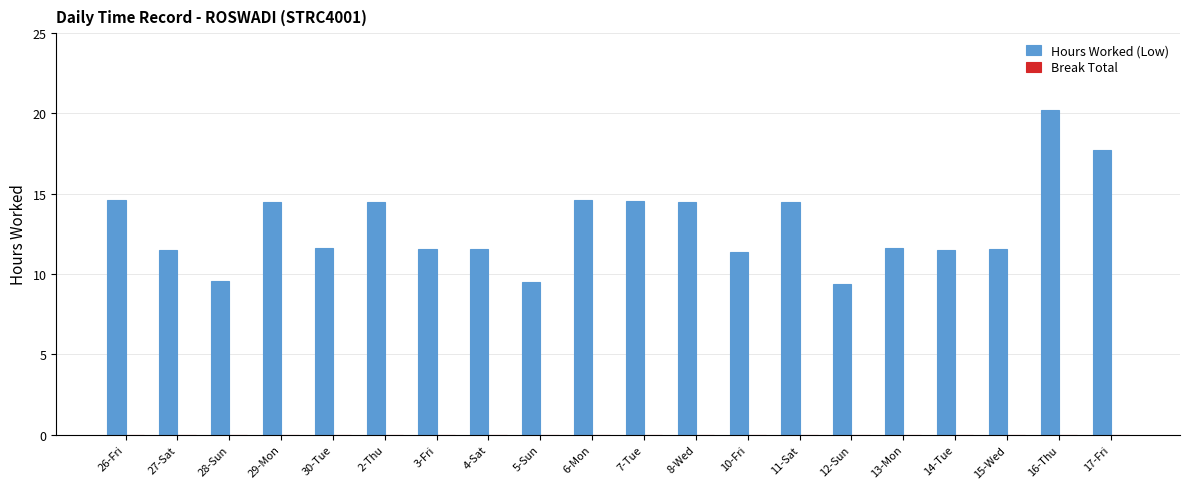

What is the greatest value displayed?

20.2